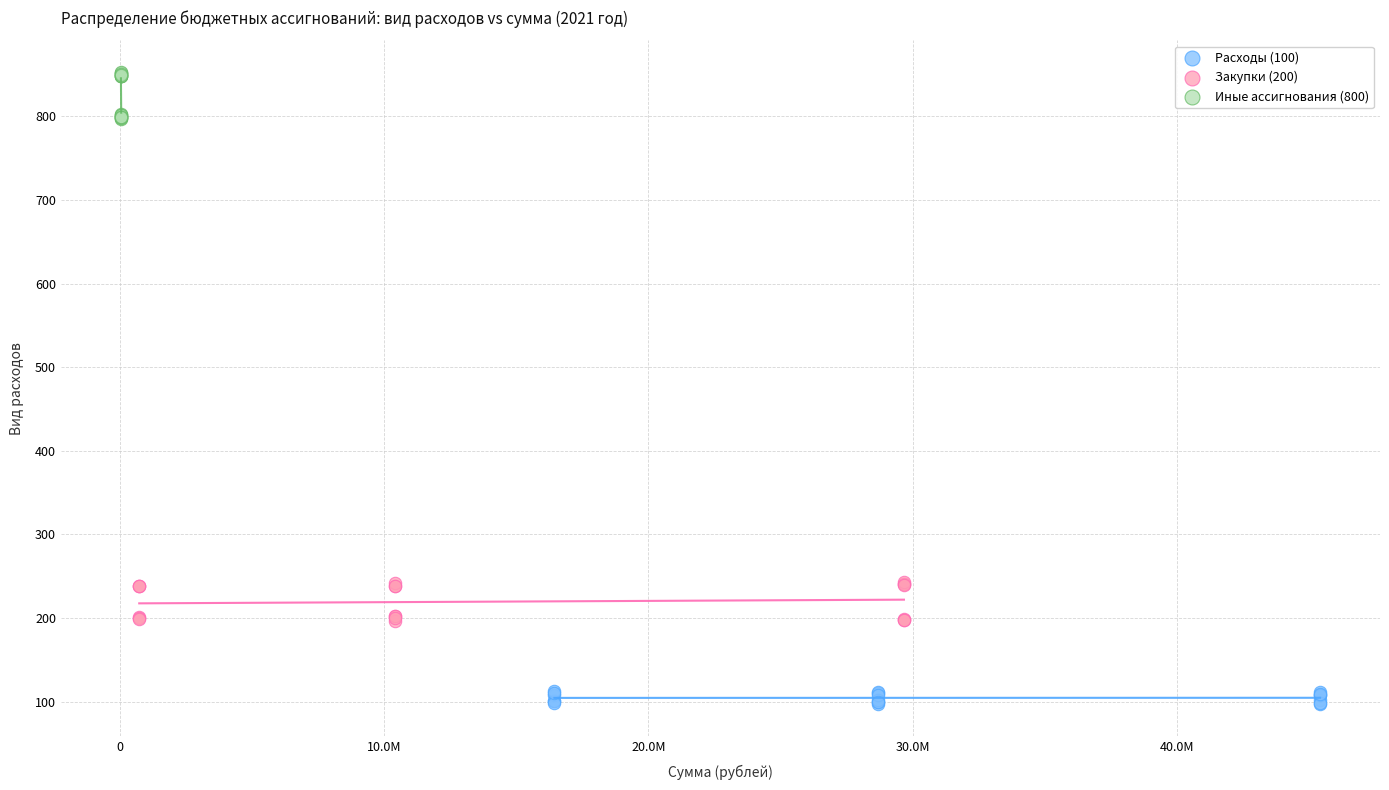

What are all the series names shown in the legend?

Расходы (100), Закупки (200), Иные ассигнования (800)